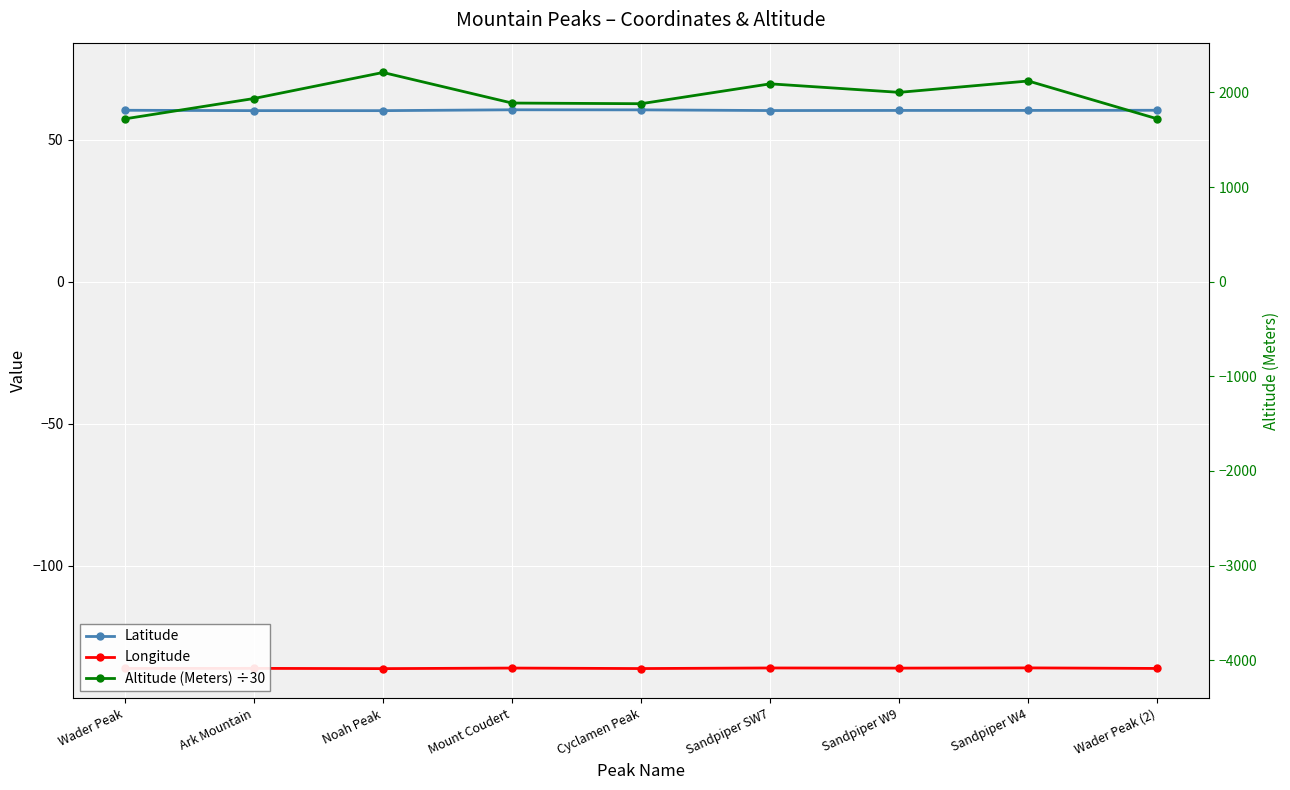

Which has a higher value, Wader Peak or Sandpiper SW7?

Wader Peak